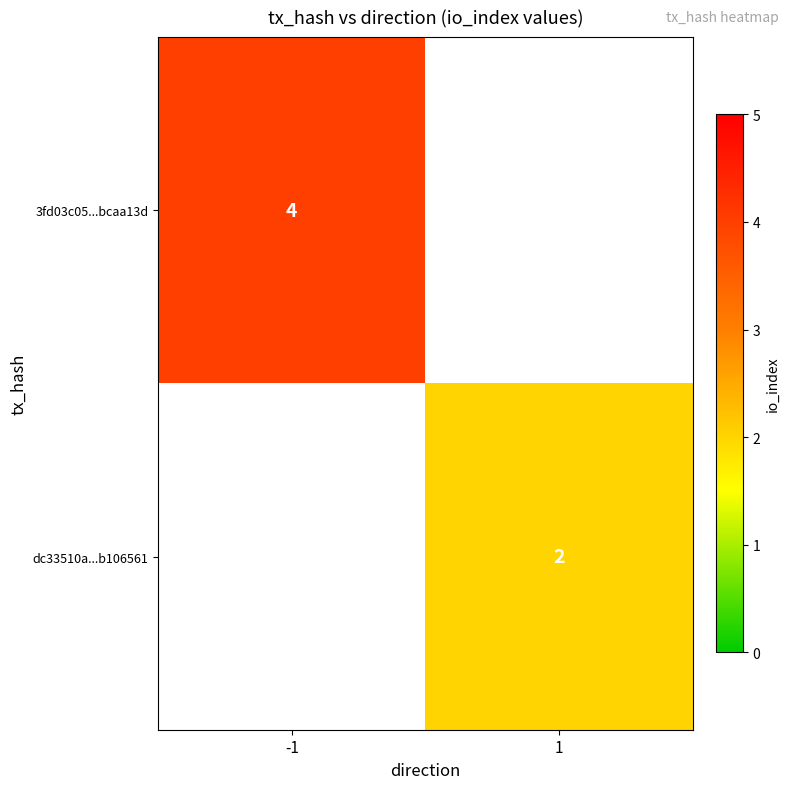

What is the greatest value displayed?

4.0